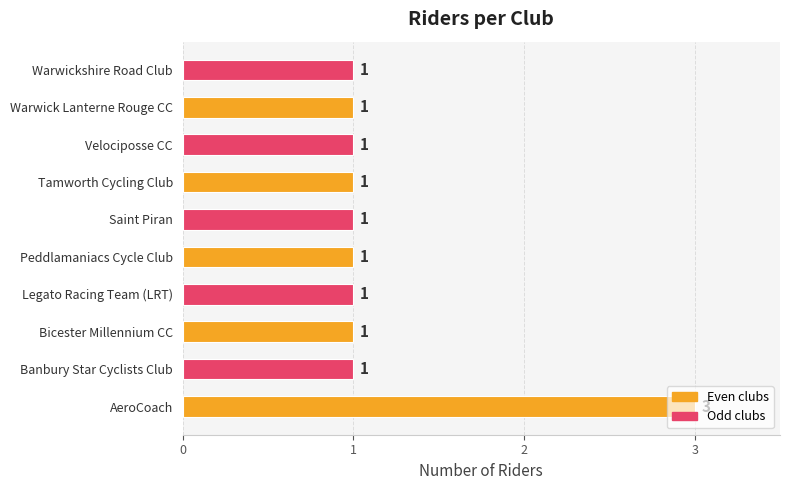

Approximately how many times larger is the value at Saint Piran compared to Warwick Lanterne Rouge CC?

1.0